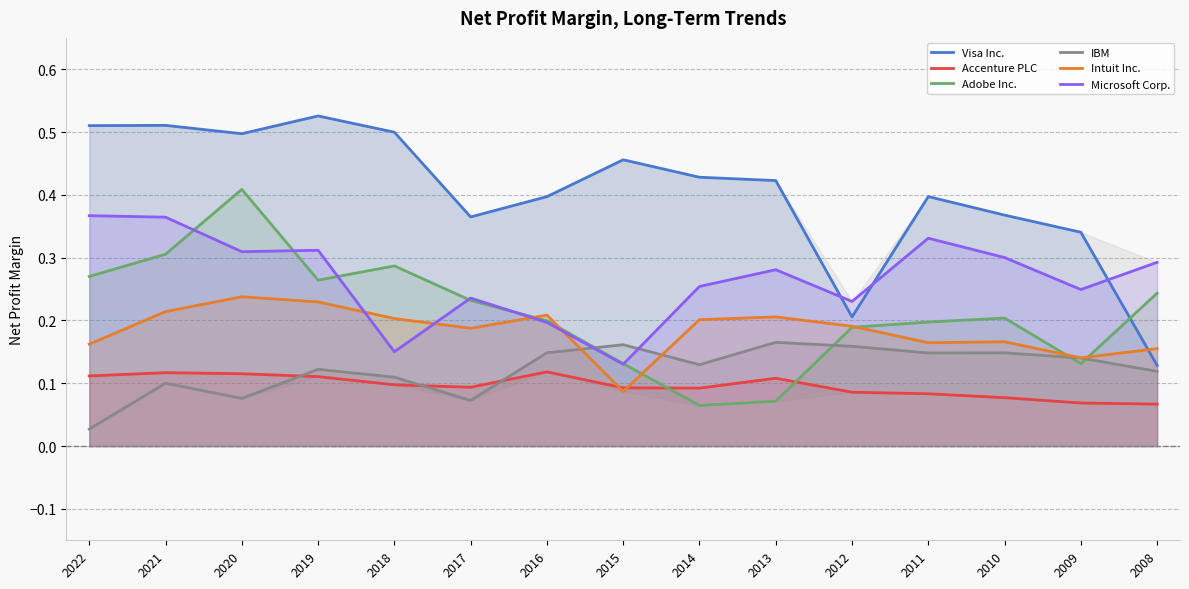

After their last crossing, which series has the higher values: Accenture PLC or IBM?

IBM